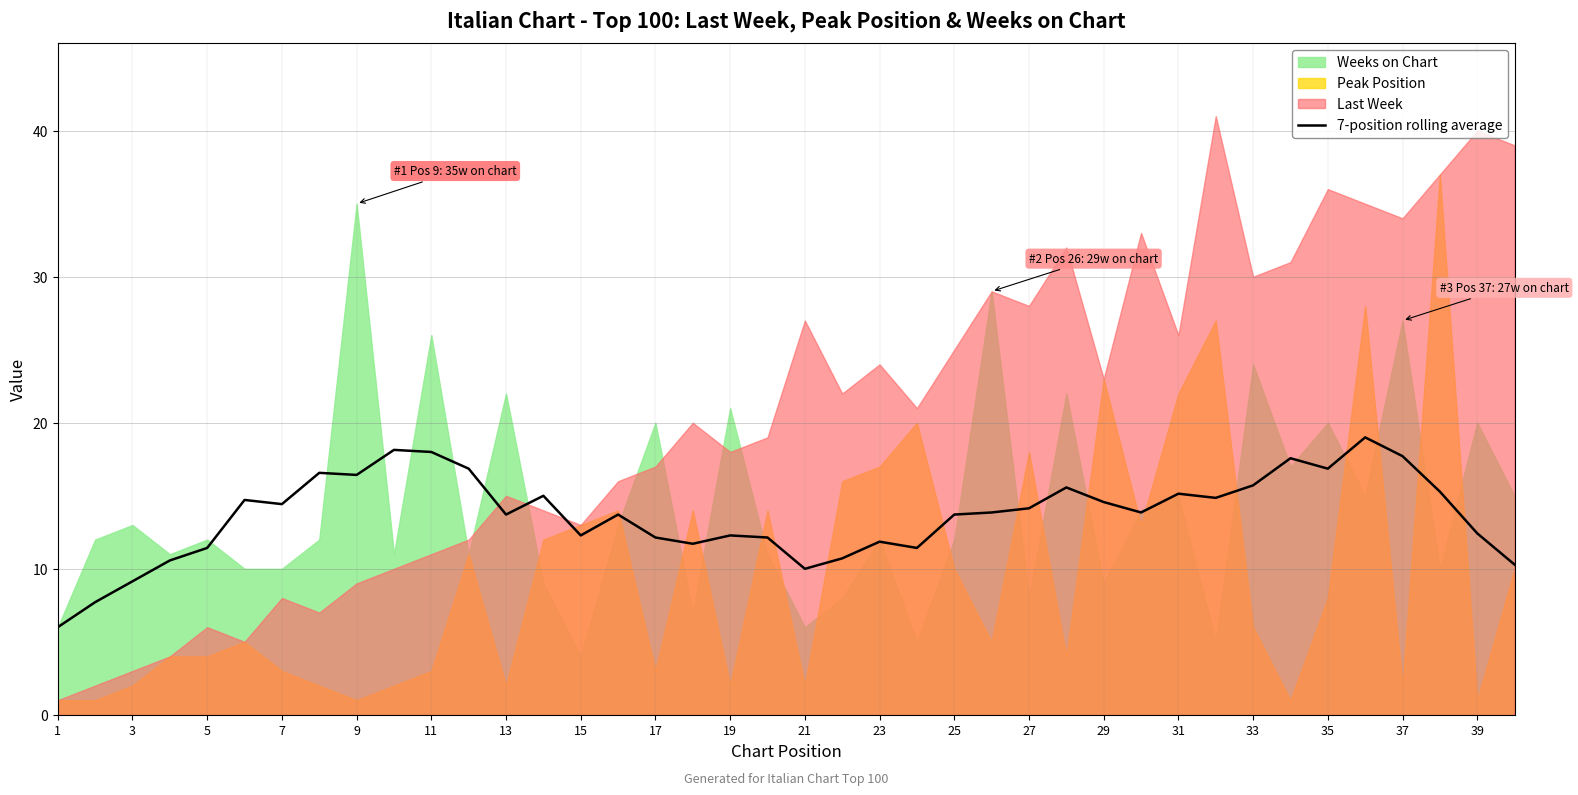

What is the value of the 13th point from the left?

13.7